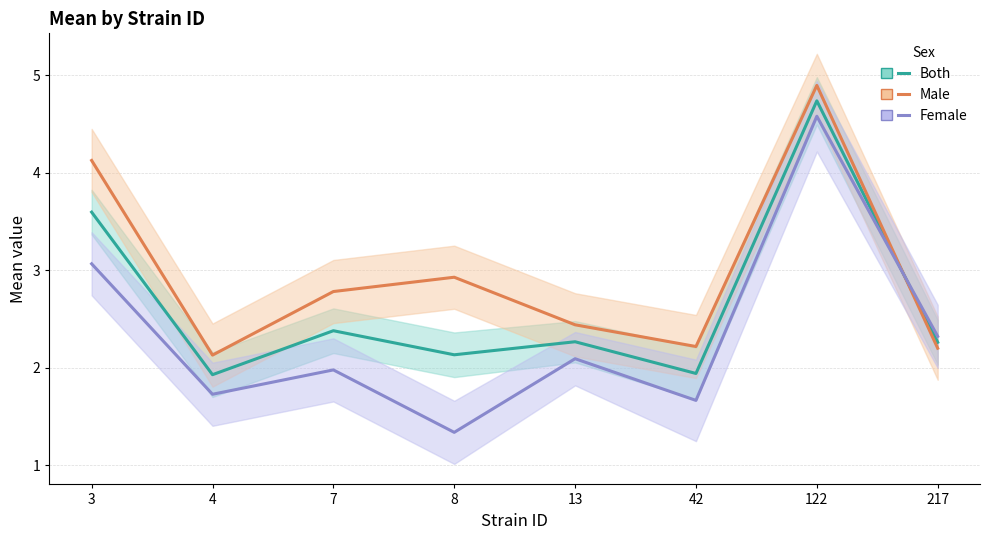

At how many categories does at least one series exceed 2?

8